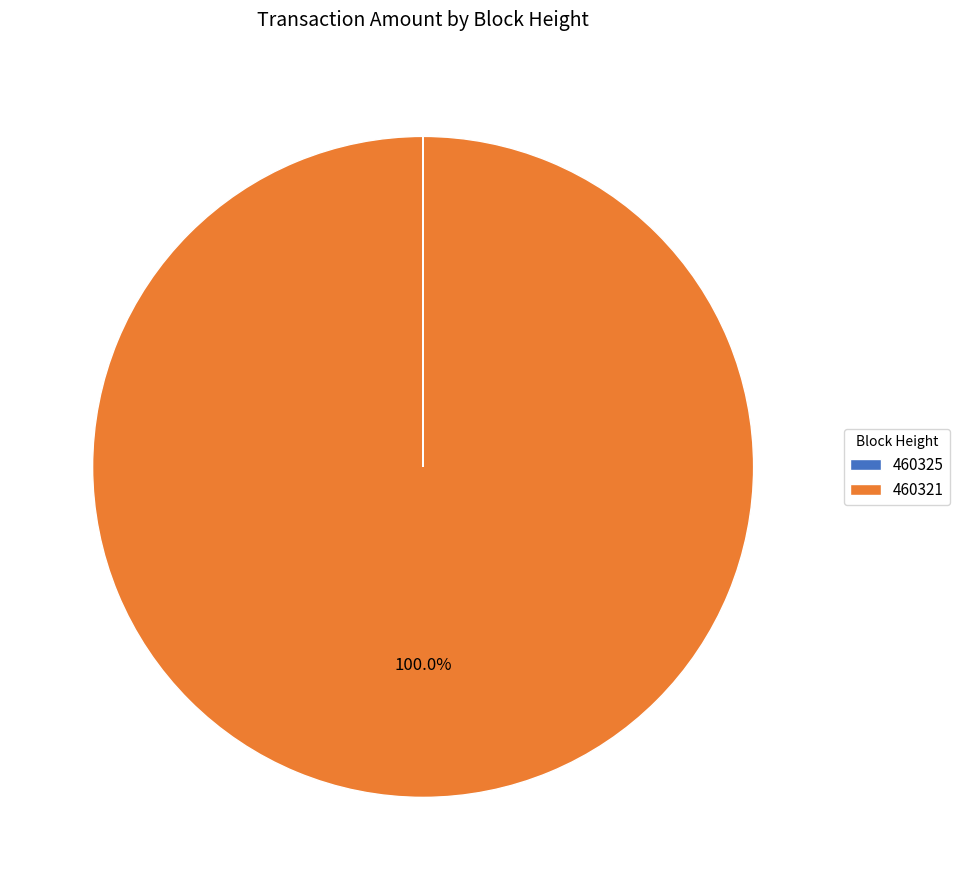

What is the majority slice?

460321